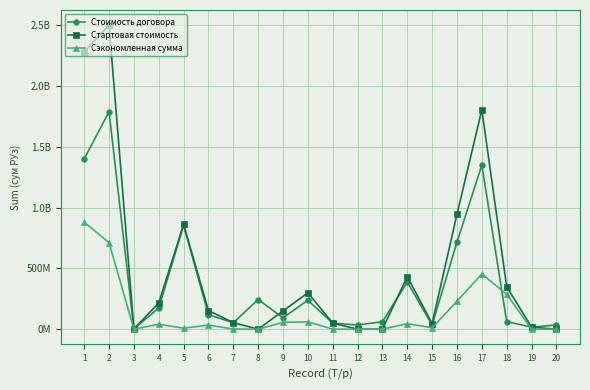

List the series in order of their peak value, highest first.

Стартовая стоимость, Стоимость договора, Сэкономленная сумма